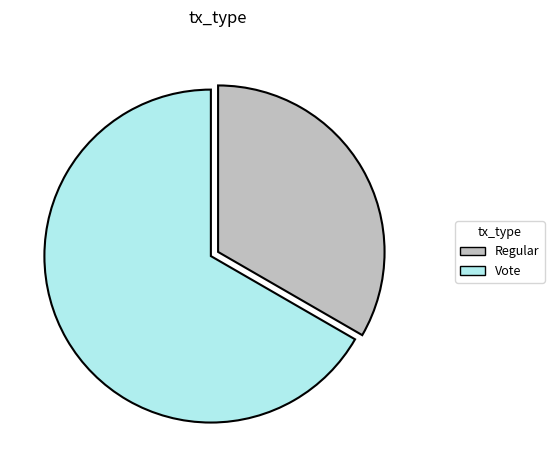

Is the sum of Vote and Regular greater than half?

Yes